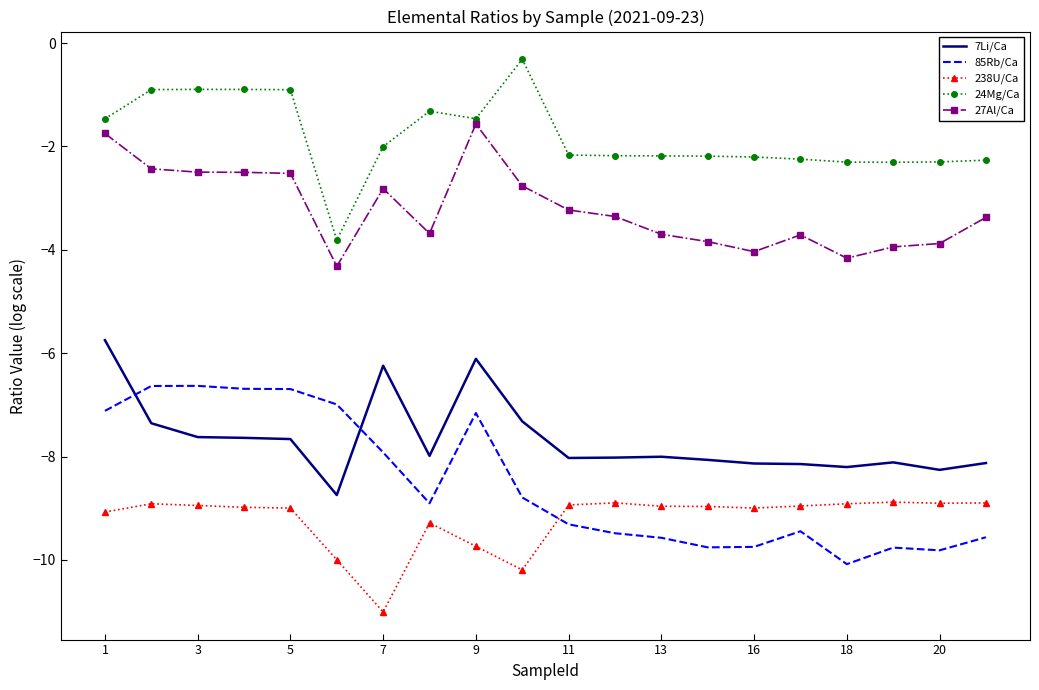

What is the difference between the maximum and minimum values in the 238U/Ca series?

2.1